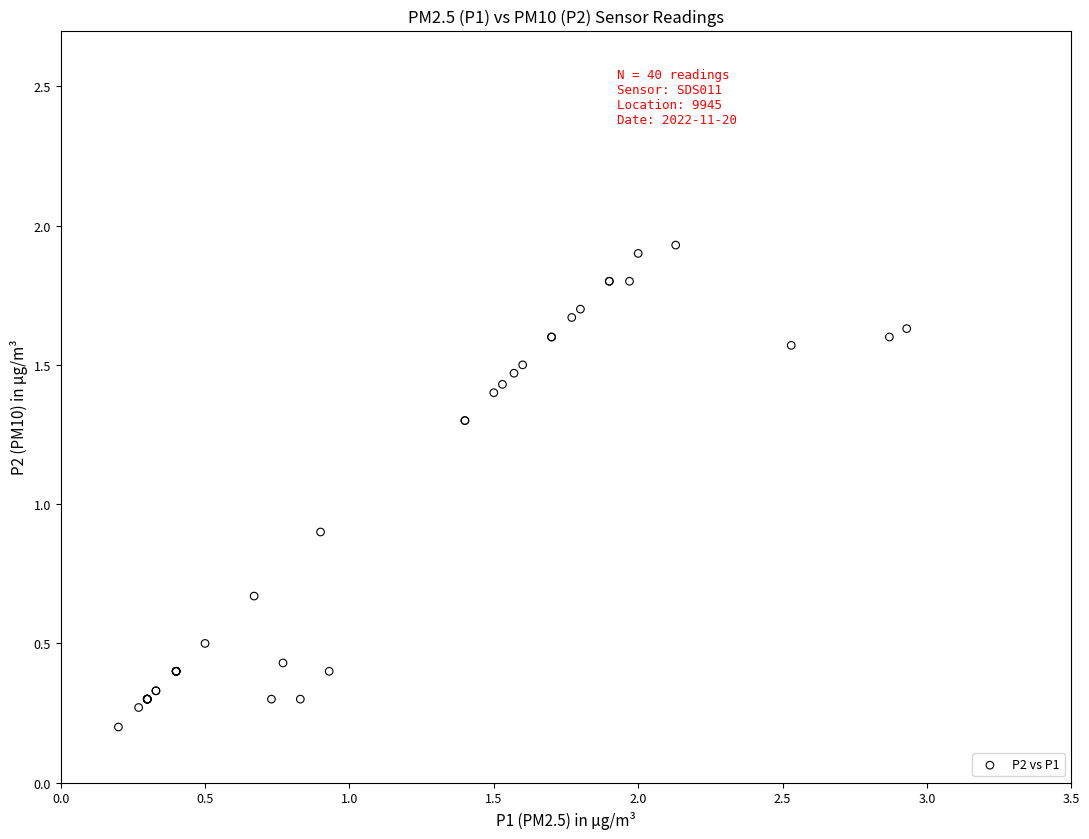

What Y value in the scatter plot is closest to 1?

0.9